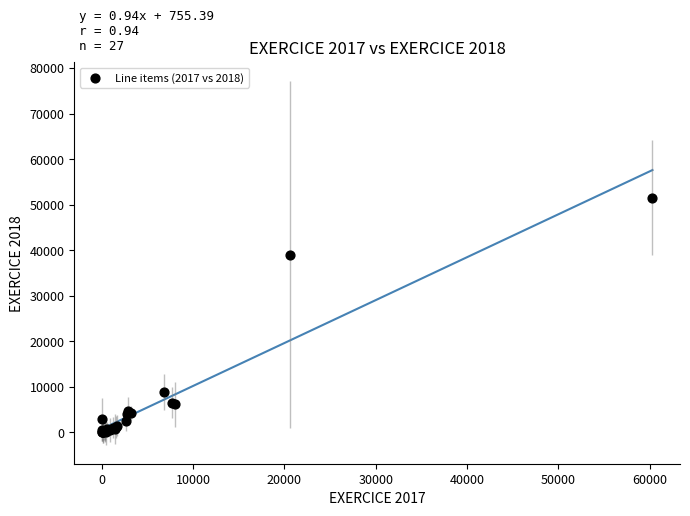

What Y value in the scatter plot is closest to 25750?

39038.6